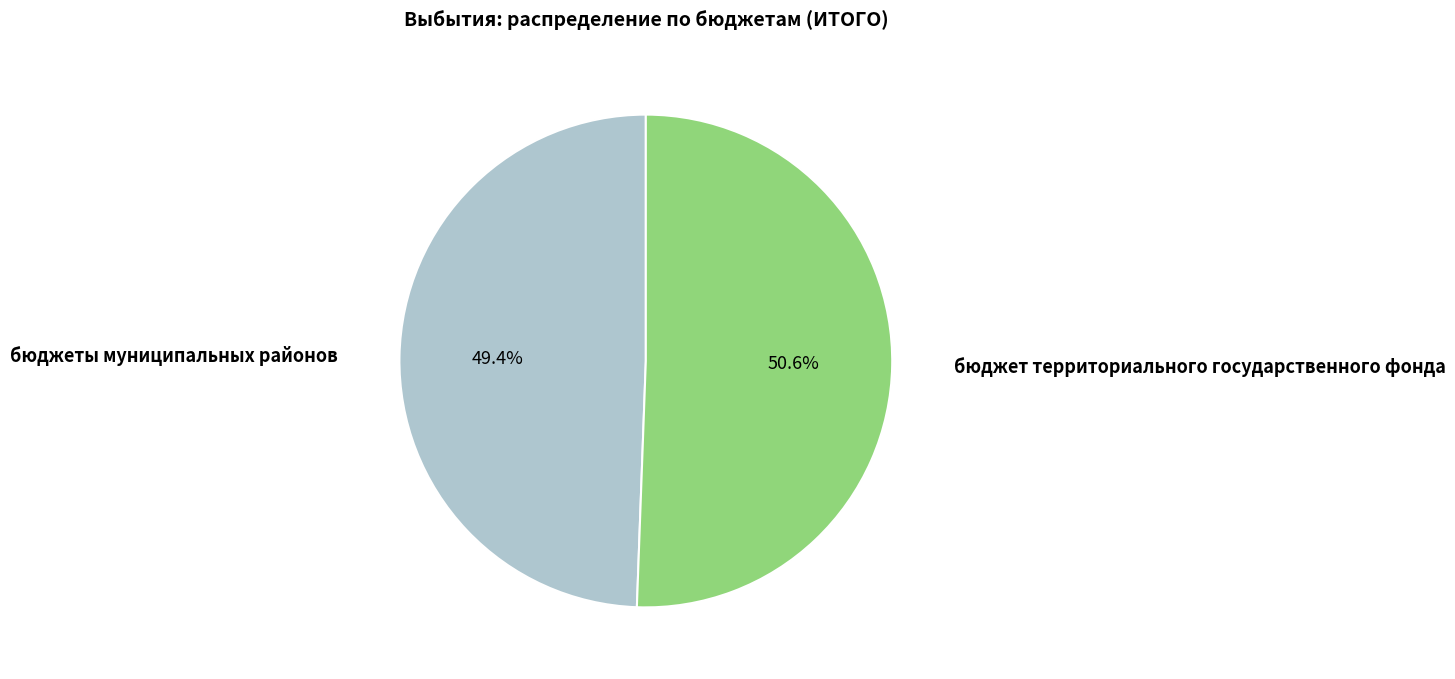

How much of the chart is everything except бюджет территориального государственного фонда?

49.4%